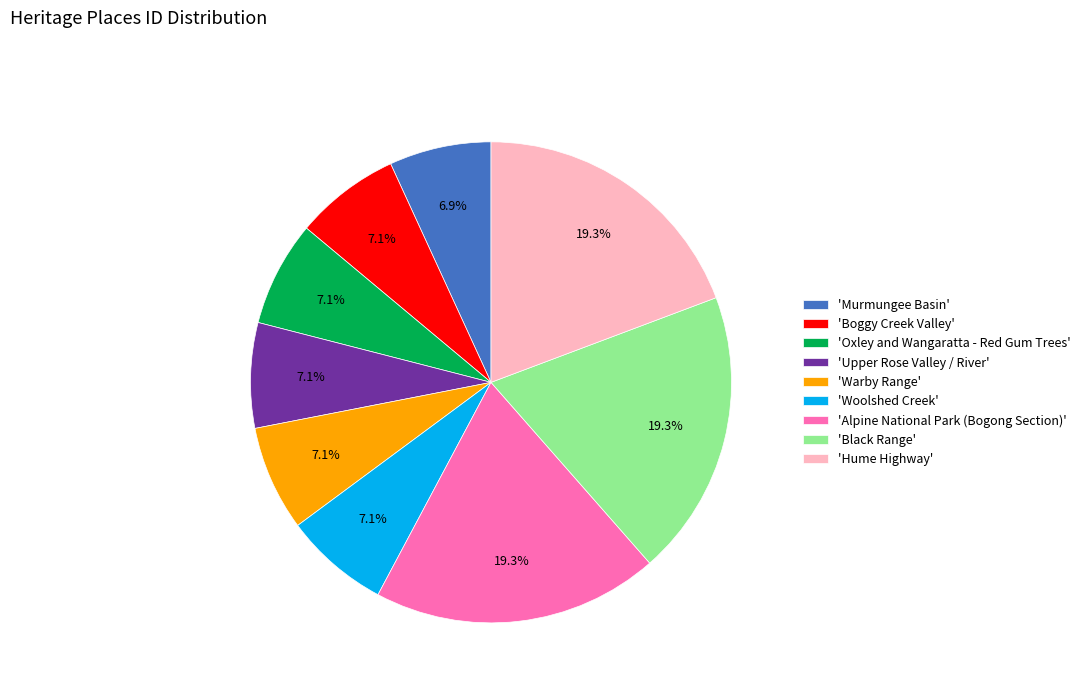

What portion of the pie excludes 'Upper Rose Valley / River'?

92.9%